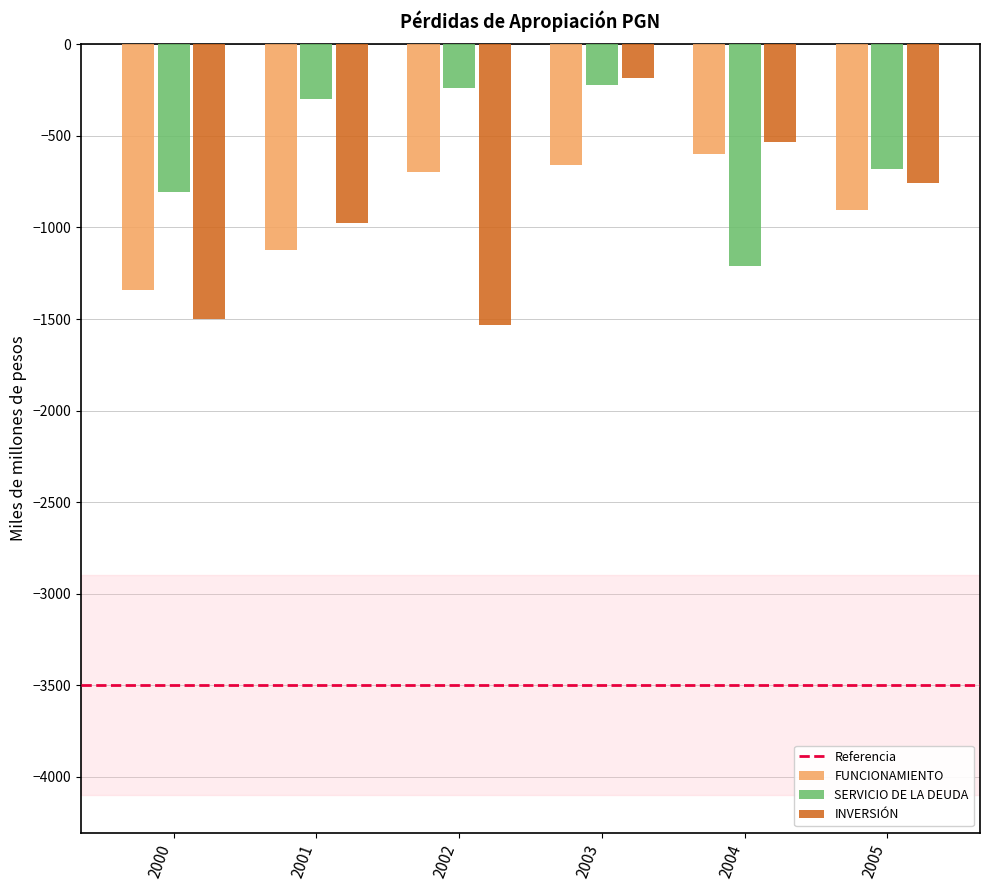

Rank the categories by FUNCIONAMIENTO value from lowest to highest.

2000, 2001, 2005, 2002, 2003, 2004